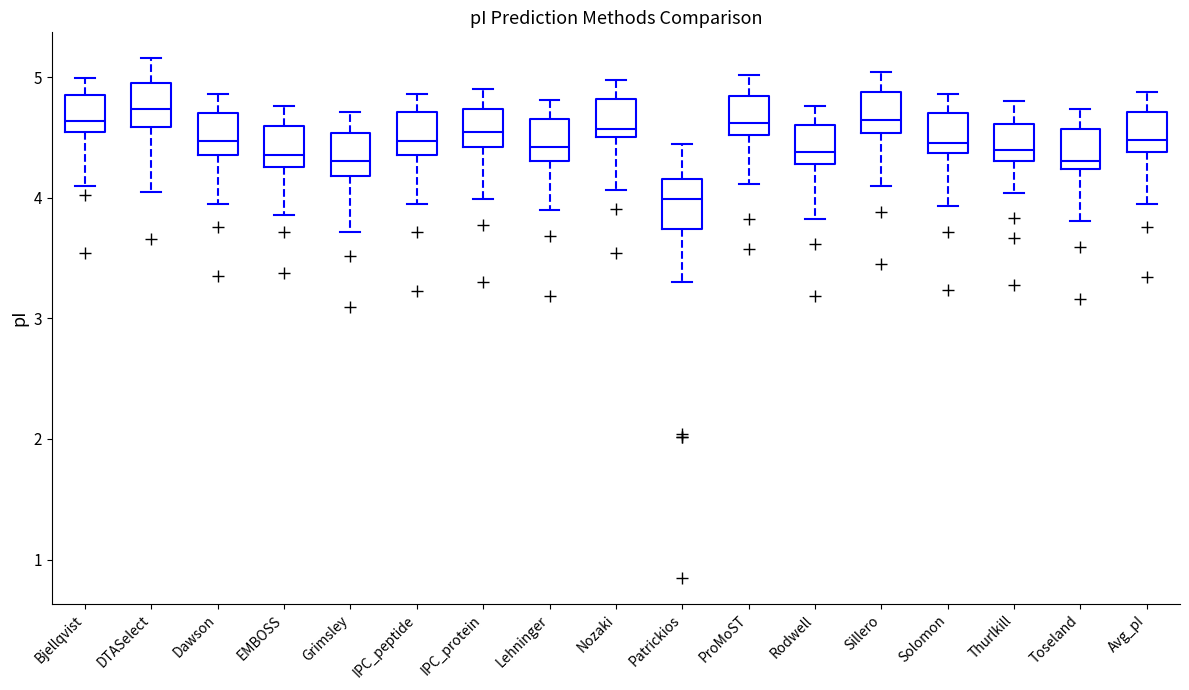

Reading left to right, read every box against the y-axis: the position of its median line, the range the box covers, and the ends of its whiskers. The values are not printed on the chart, so give them approximately, as read against the axis.

Bjellqvist: median 4.6, box 4.5 to 4.9, whiskers 4.1 to 5.0
DTASelect: median 4.7, box 4.6 to 5.0, whiskers 4.1 to 5.2
Dawson: median 4.5, box 4.4 to 4.7, whiskers 3.9 to 4.9
EMBOSS: median 4.4, box 4.3 to 4.6, whiskers 3.9 to 4.8
Grimsley: median 4.3, box 4.2 to 4.5, whiskers 3.7 to 4.7
IPC_peptide: median 4.5, box 4.4 to 4.7, whiskers 3.9 to 4.9
IPC_protein: median 4.5, box 4.4 to 4.7, whiskers 4.0 to 4.9
Lehninger: median 4.4, box 4.3 to 4.7, whiskers 3.9 to 4.8
Nozaki: median 4.6, box 4.5 to 4.8, whiskers 4.1 to 5.0
Patrickios: median 4.0, box 3.7 to 4.2, whiskers 3.3 to 4.4
ProMoST: median 4.6, box 4.5 to 4.8, whiskers 4.1 to 5.0
Rodwell: median 4.4, box 4.3 to 4.6, whiskers 3.8 to 4.8
Sillero: median 4.6, box 4.5 to 4.9, whiskers 4.1 to 5.0
Solomon: median 4.5, box 4.4 to 4.7, whiskers 3.9 to 4.9
Thurlkill: median 4.4, box 4.3 to 4.6, whiskers 4.0 to 4.8
Toseland: median 4.3, box 4.2 to 4.6, whiskers 3.8 to 4.7
Avg_pI: median 4.5, box 4.4 to 4.7, whiskers 4.0 to 4.9